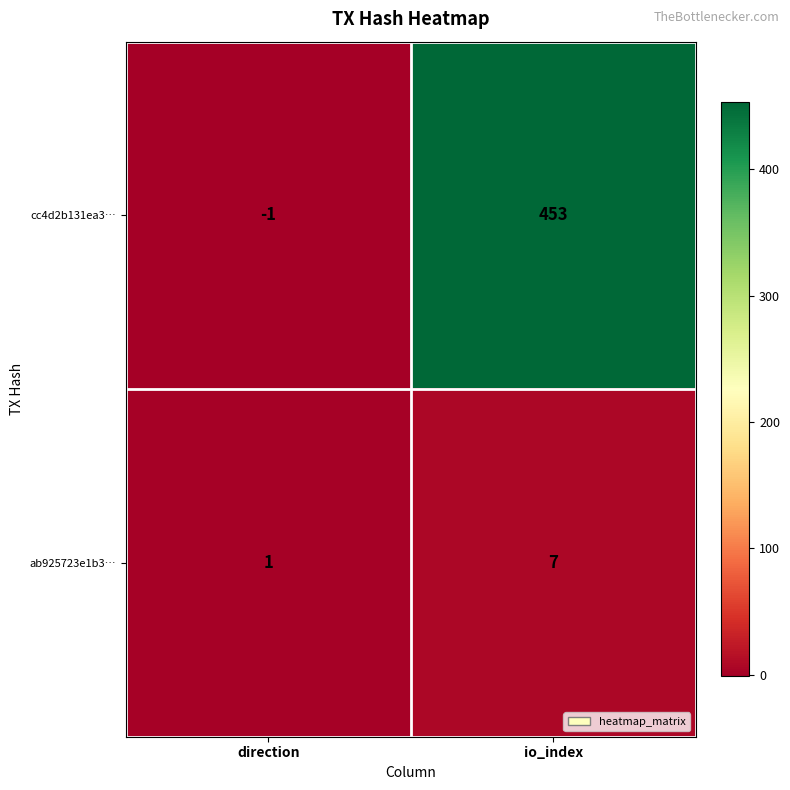

Which series has the largest total across all categories?

cc4d2b131ea3…